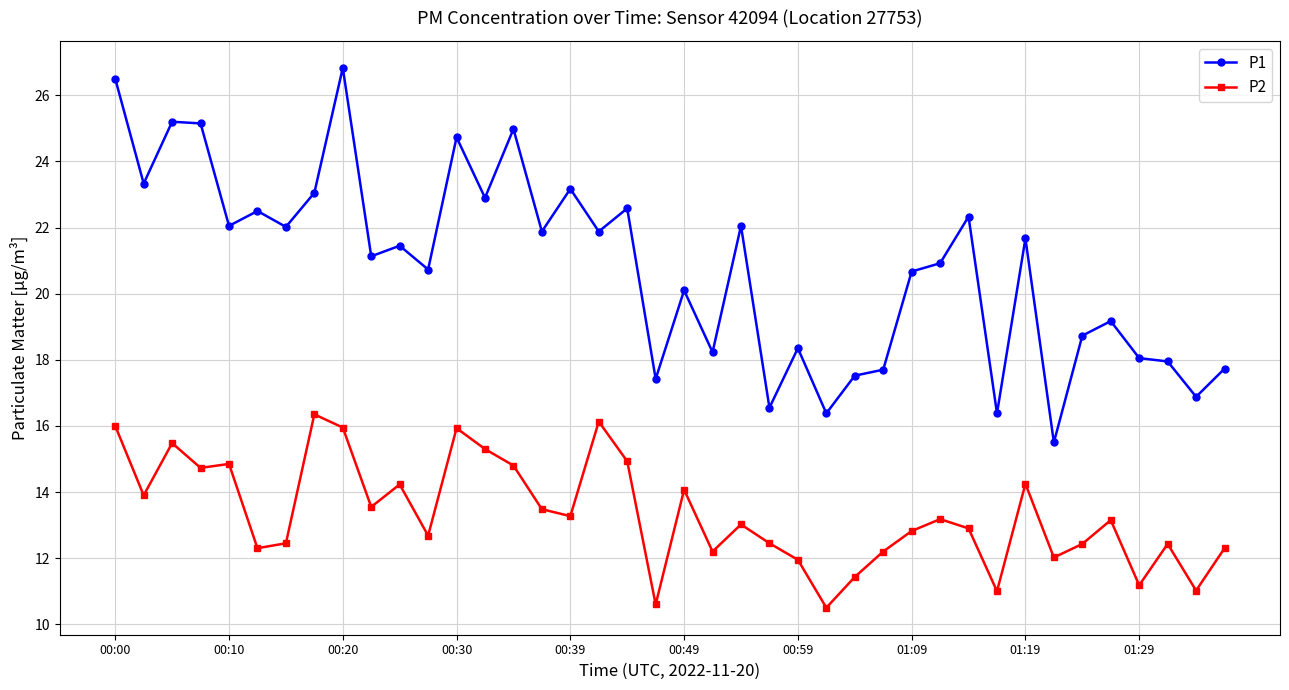

Which series has the widest spread of values?

P1